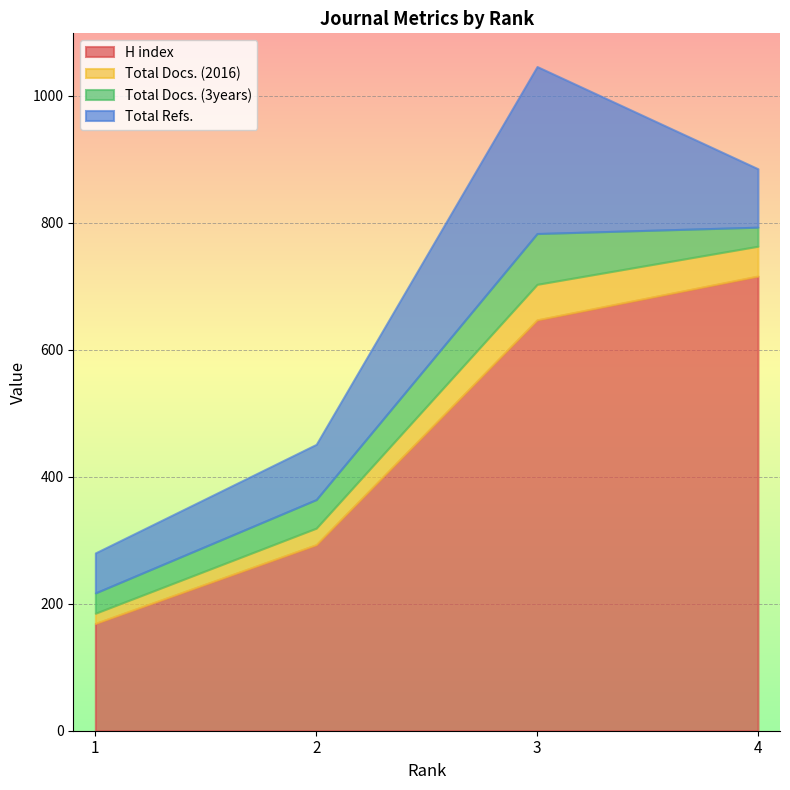

Count the Total Docs. (2016) values in the range 26 to 56.

3